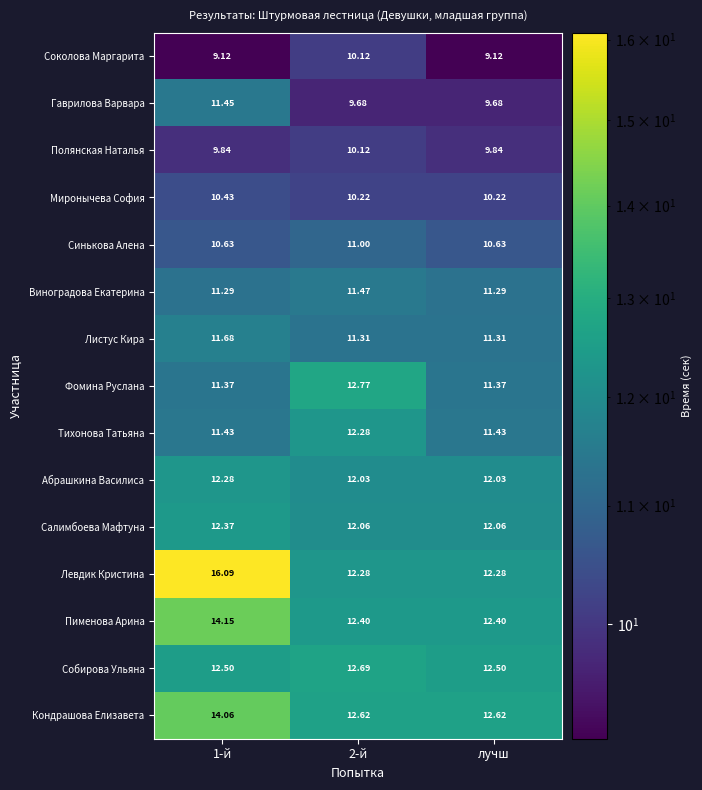

Rank the series at лучш from lowest to highest value.

Соколова Маргарита, Гаврилова Варвара, Полянская Наталья, Миронычева София, Синькова Алена, Виноградова Екатерина, Листус Кира, Фомина Руслана, Тихонова Татьяна, Абрашкина Василиса, Салимбоева Мафтуна, Левдик Кристина, Пименова Арина, Собирова Ульяна, Кондрашова Елизавета